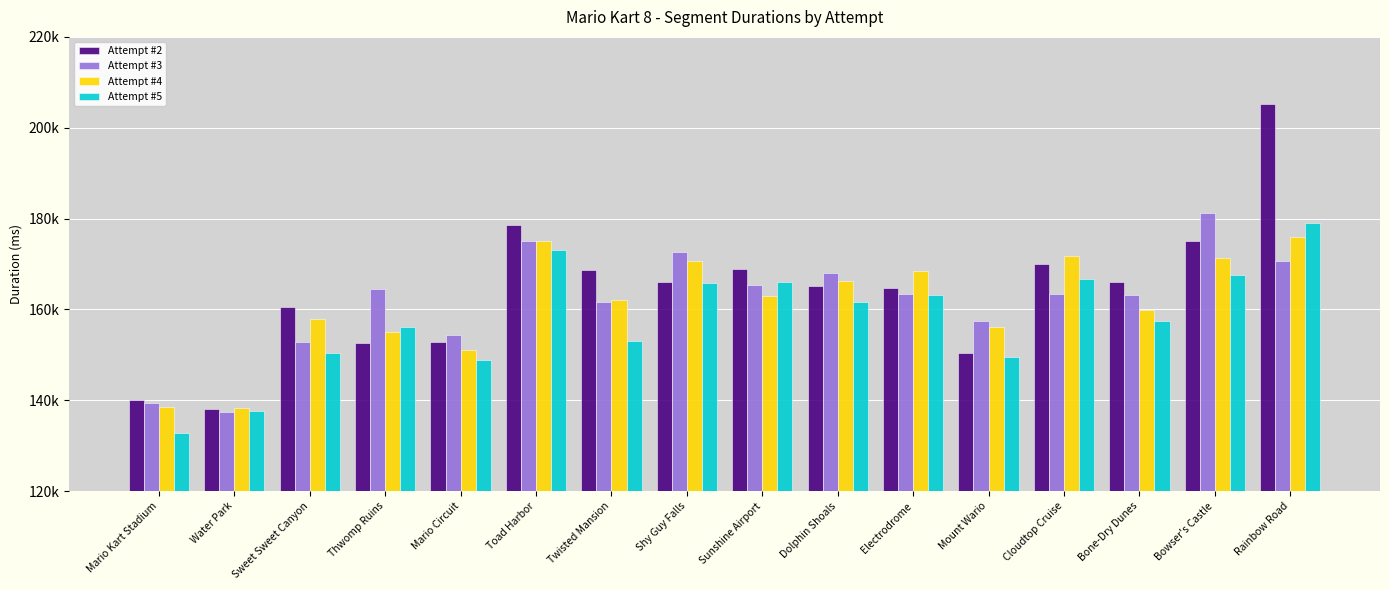

Does the chart contain stacked bars?

No